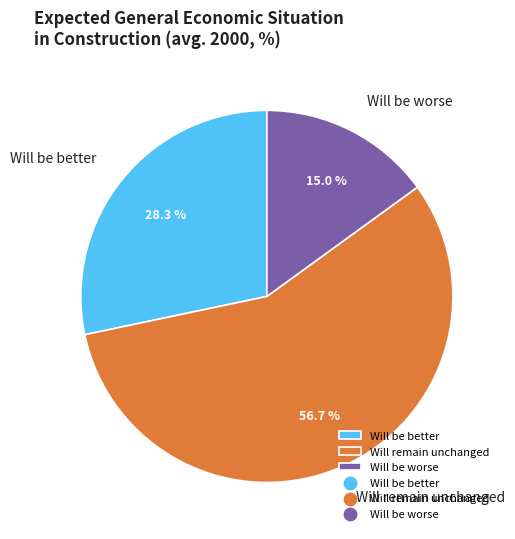

Which slice is the smallest?

Will be worse